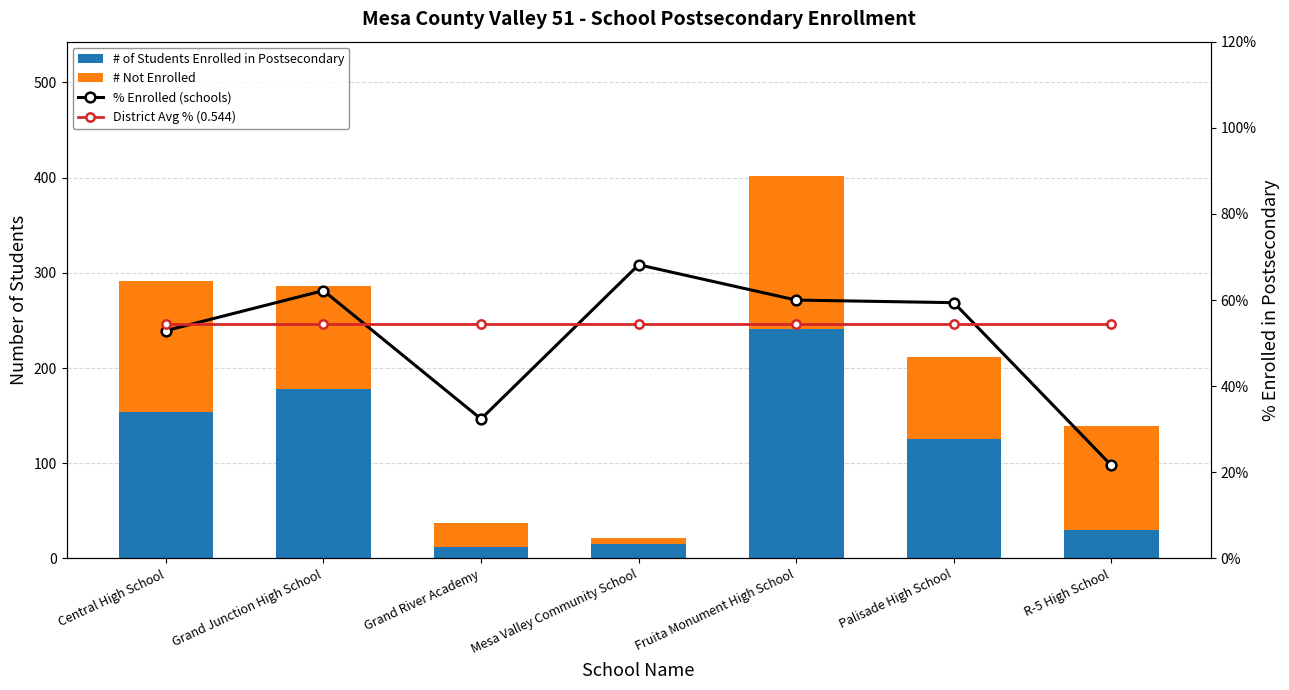

What is the label of the 7th bar from the right?

Central High School